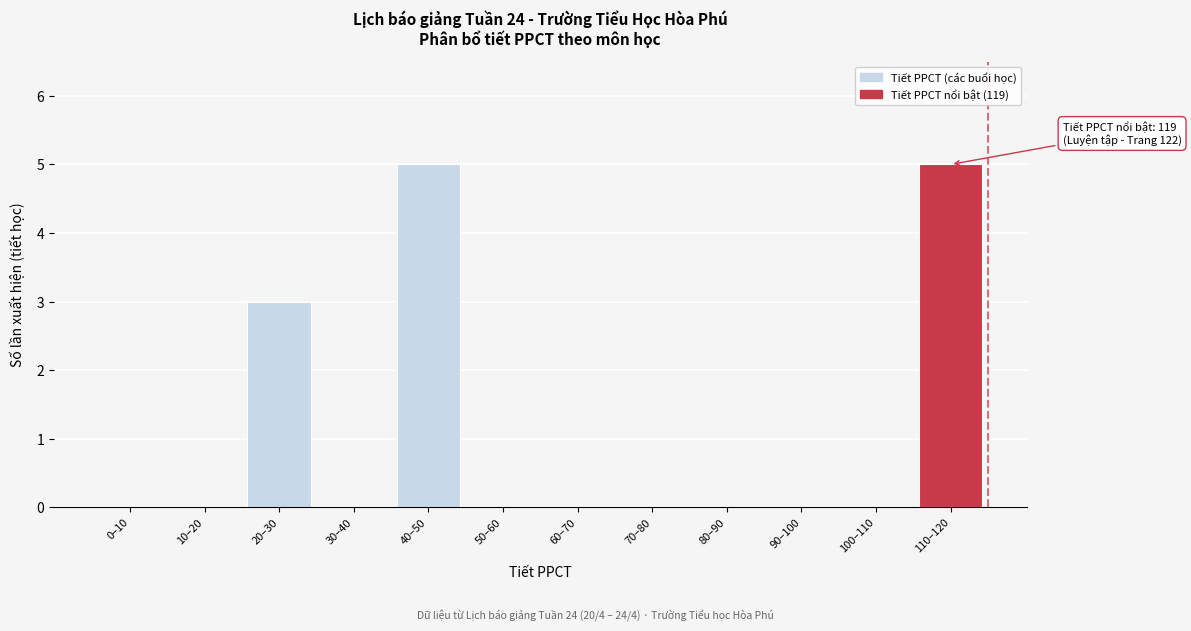

Reading left to right, list all the values displayed in this chart.

0–10=0	10–20=0	20–30=3	30–40=0	40–50=5	50–60=0	60–70=0	70–80=0	80–90=0	90–100=0	100–110=0	110–120=5